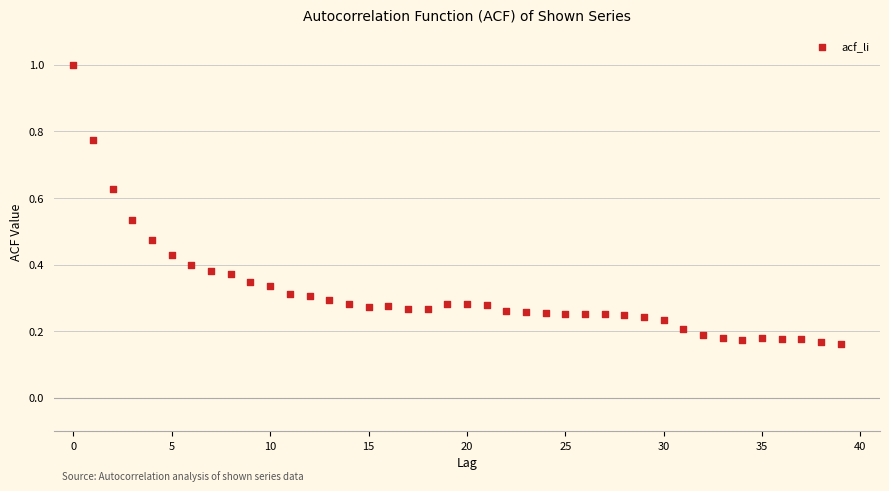

Count the number of points in this scatter plot.

40